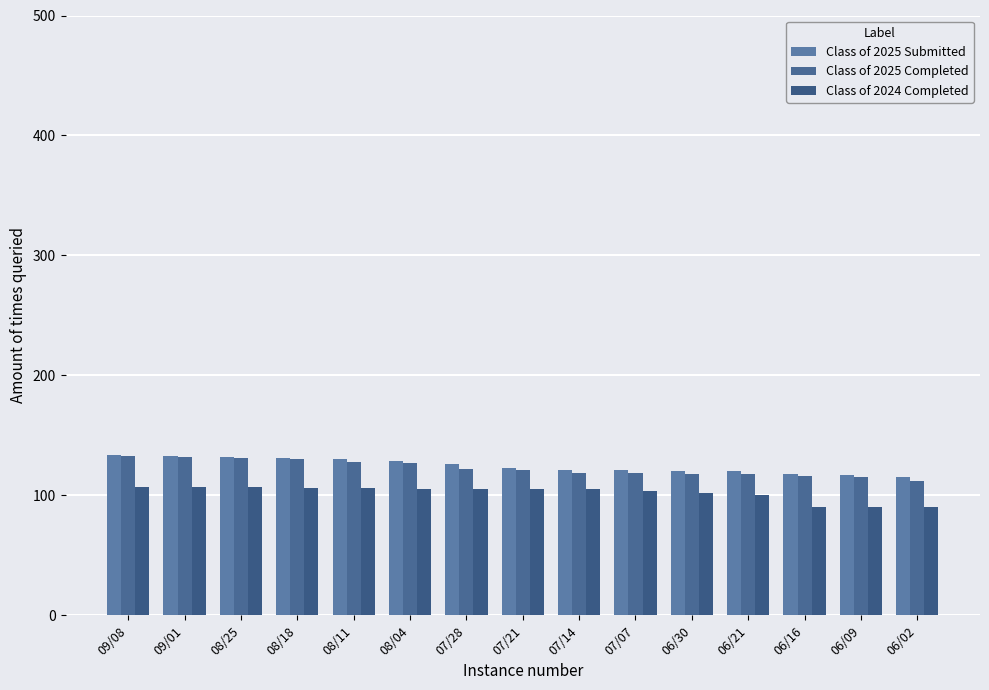

What is the difference between the maximum and minimum values in the Class of 2024 Completed series?

17